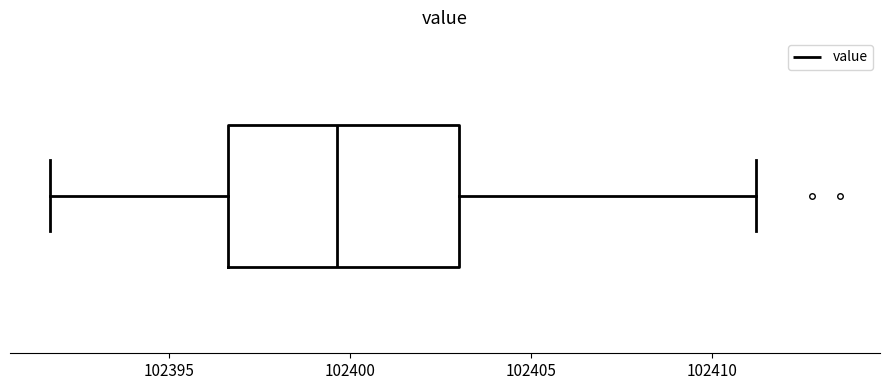

Read this box plot against the x-axis: the position of the median line, the range covered by the box, and the ends of both whiskers. The values are not printed on the chart, so give them approximately, as read against the axis.

median 102399.5, box 102396.5 to 102403.0, whiskers 102391.5 to 102411.0